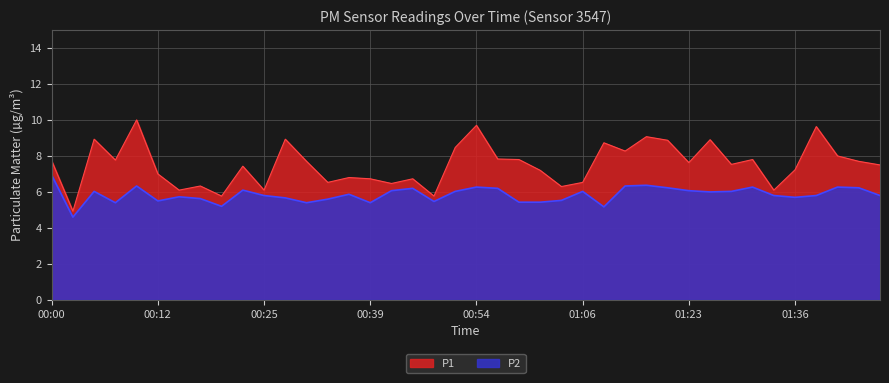

Is the value of P2 at 00:49 greater than the value of P1 at 00:49?

No